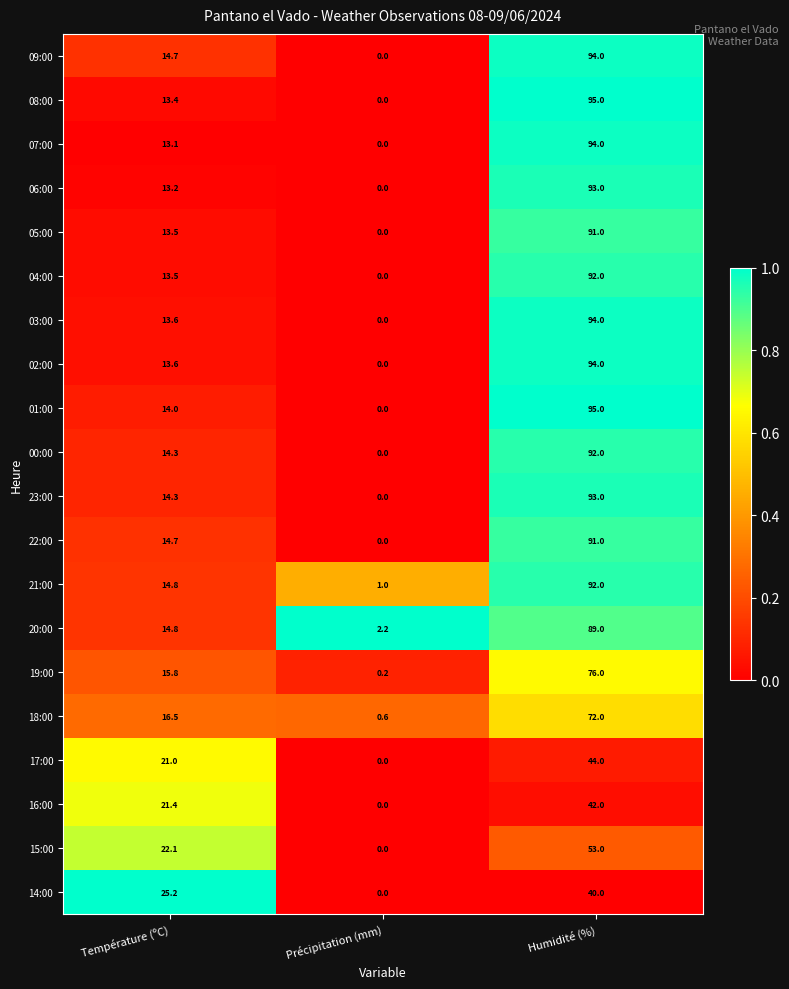

What is the difference between the highest and lowest values at Précipitation (mm)?

2.2